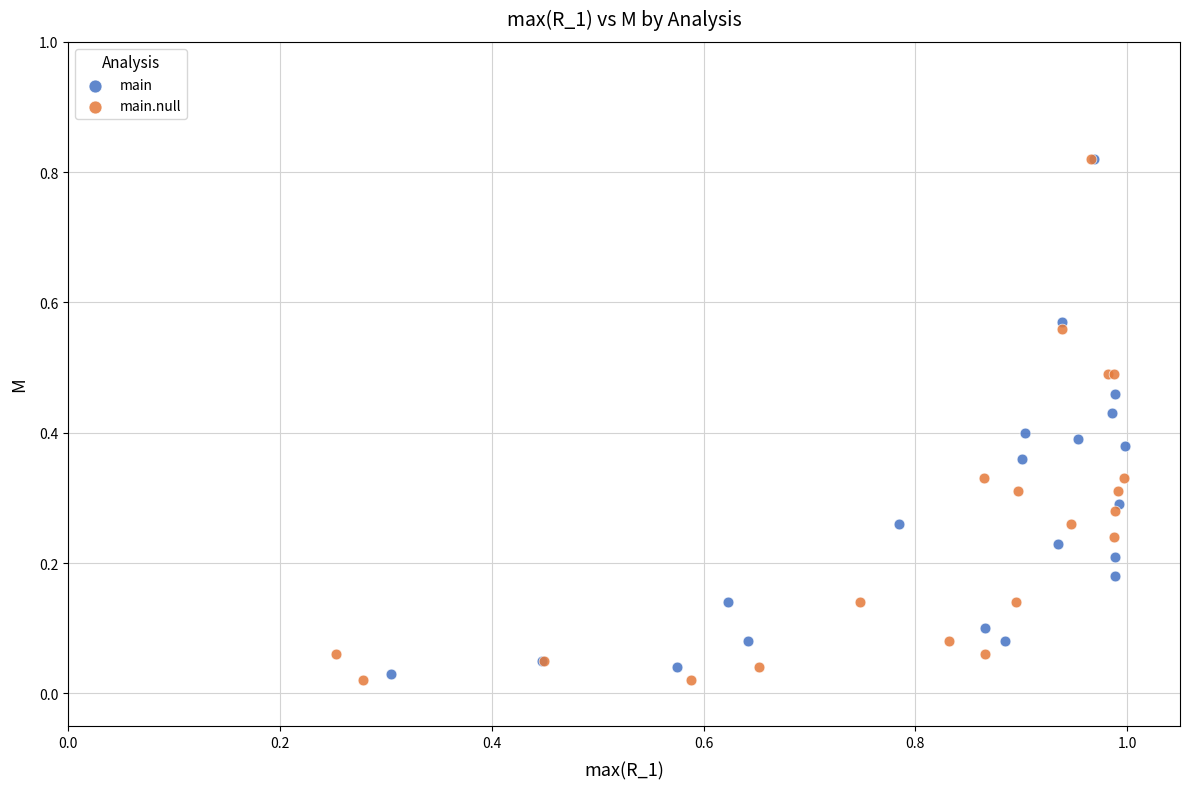

Which series has the largest Y range (max minus min)?

main.null